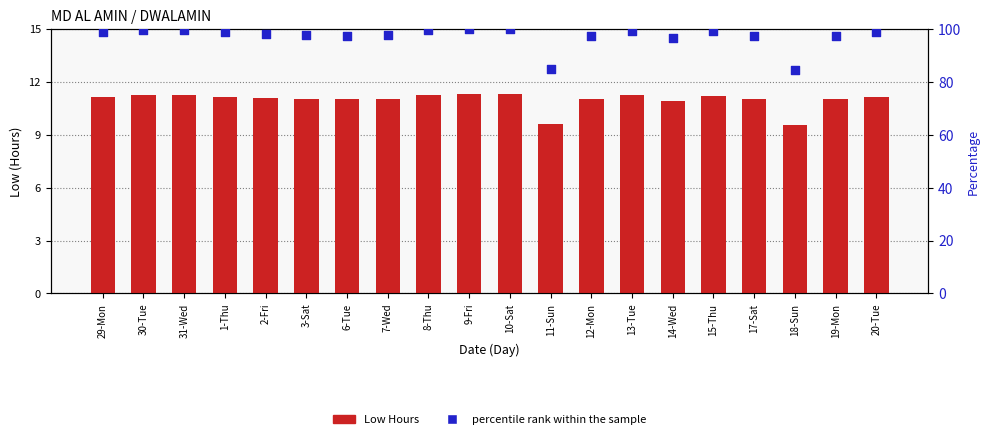

What are all the series names shown in the legend?

Low Hours, percentile rank within the sample